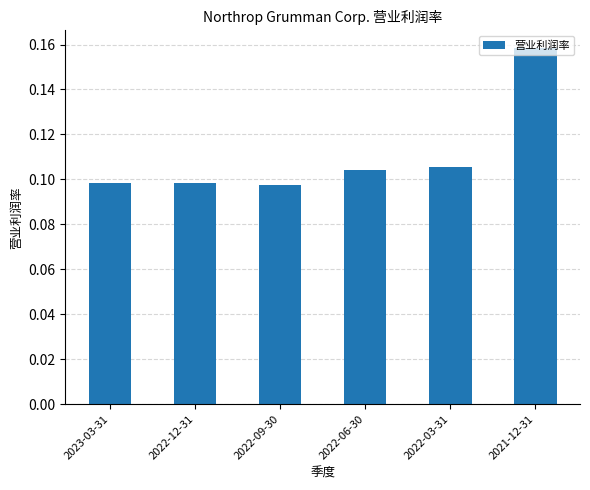

What position from the left is 2022-12-31?

2